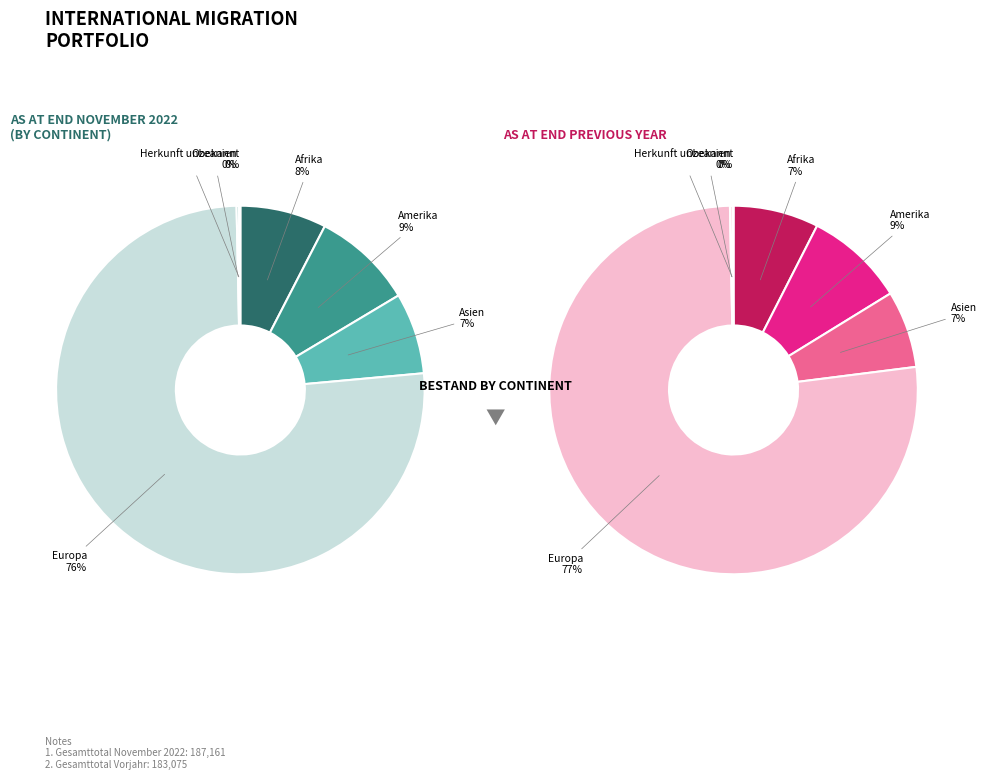

Which category has the biggest portion of the pie?

Europa